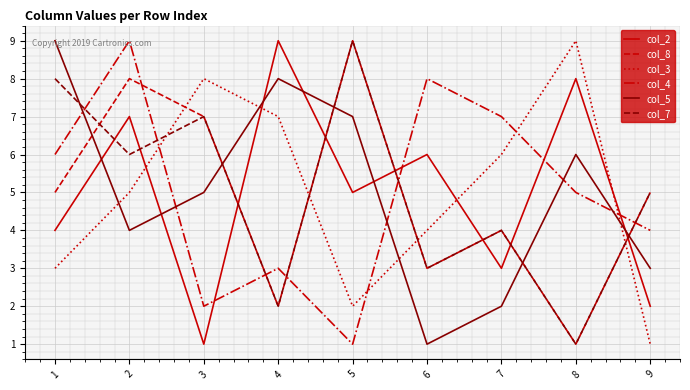

How many lines are shown in the chart?

6